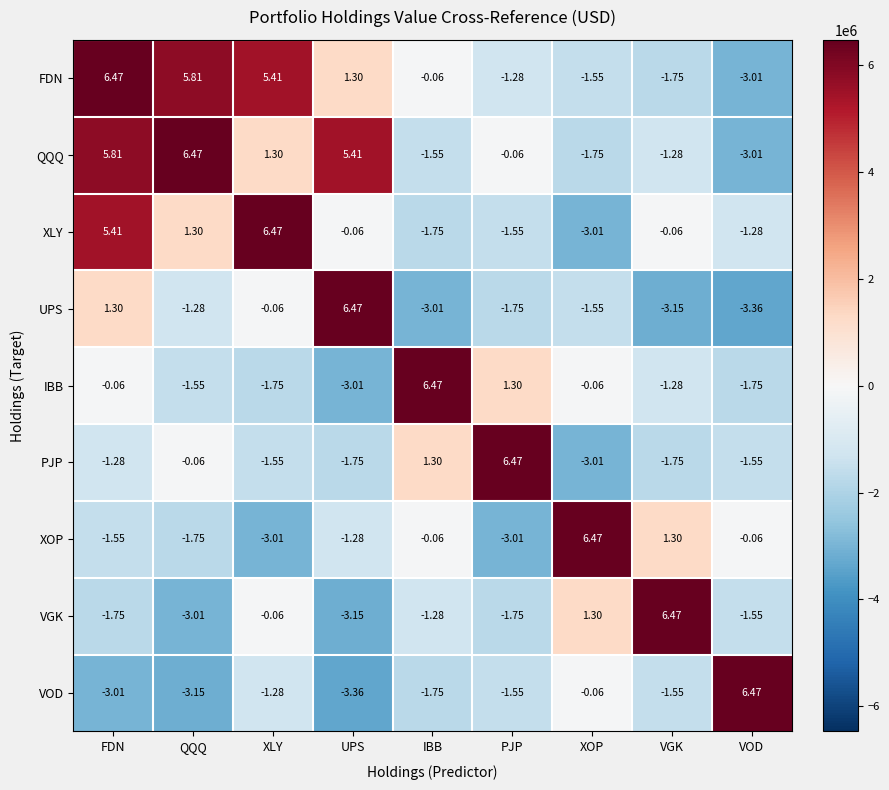

At QQQ, list the series in order from largest to smallest.

QQQ, FDN, XLY, PJP, UPS, IBB, XOP, VGK, VOD